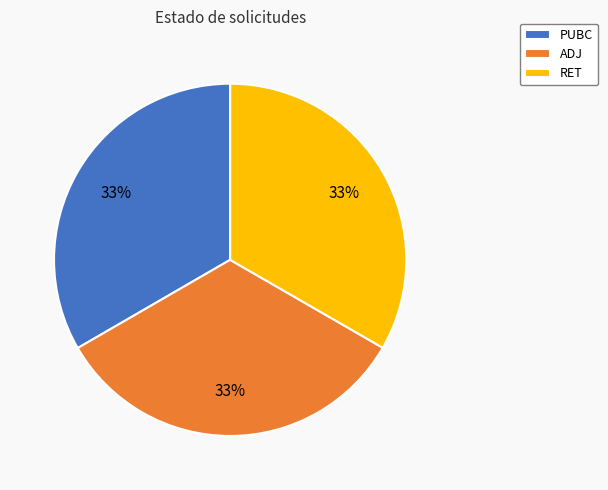

To the nearest percent, what percentage of the pie is PUBC?

33%